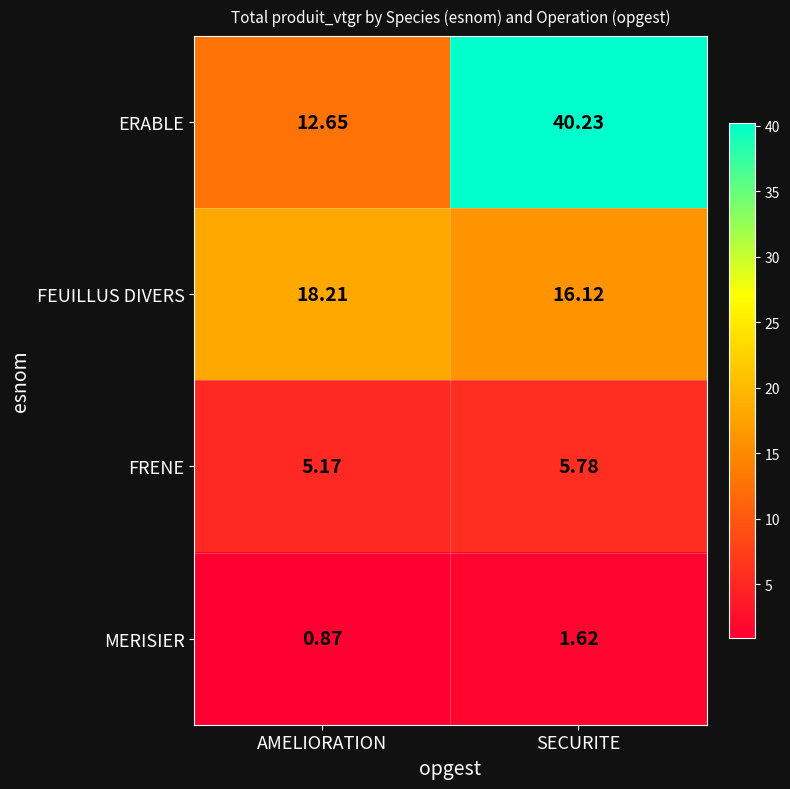

At which label is ERABLE closest to 26?

AMELIORATION